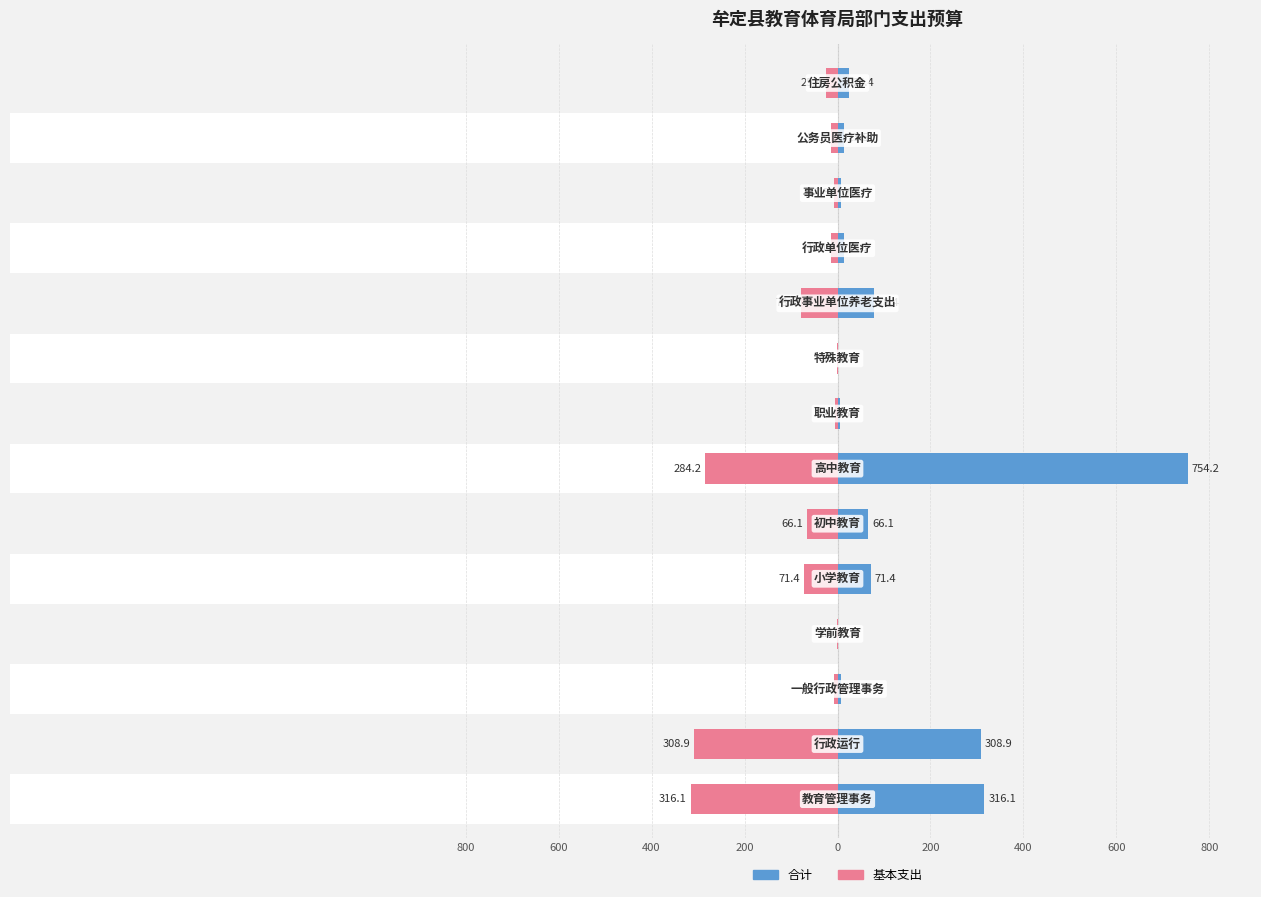

At 13, list the series in order from smallest to largest.

基本支出, 合计